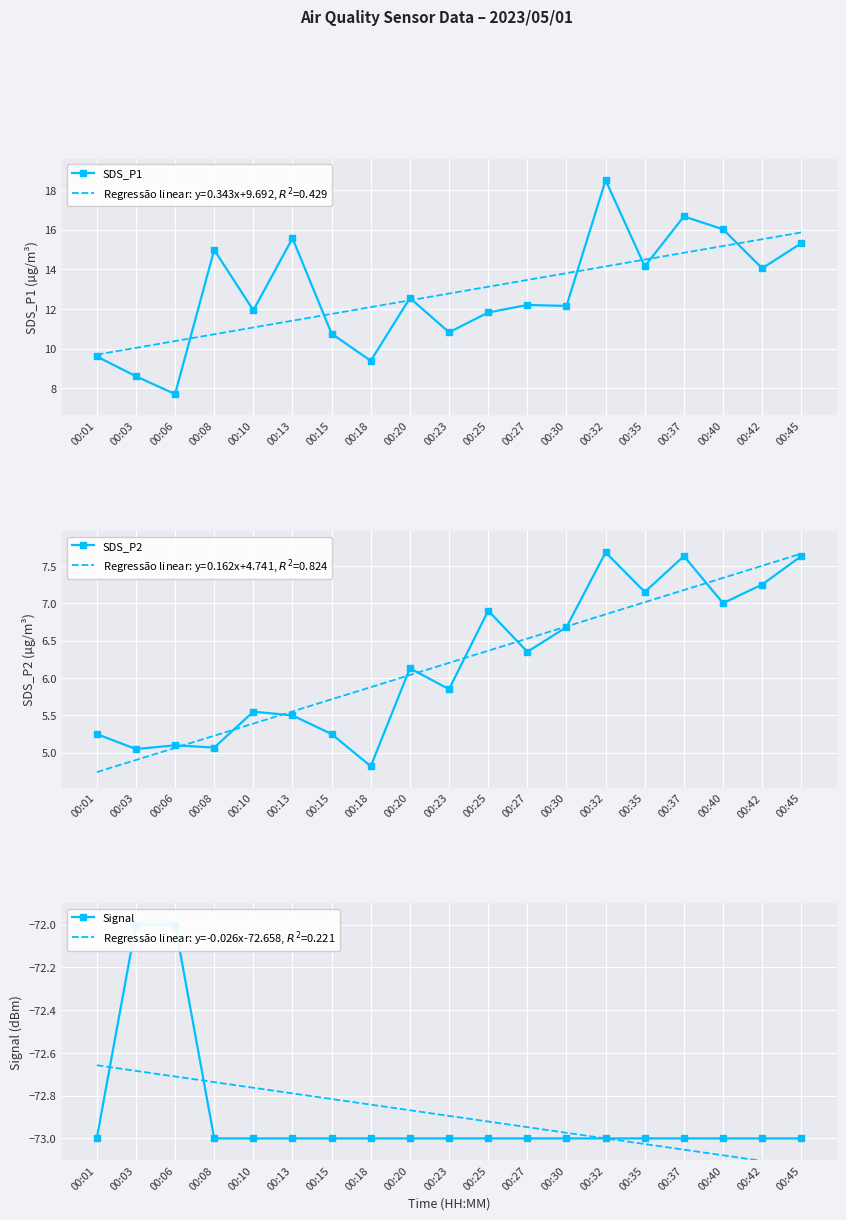

How many lines are shown in the chart?

3